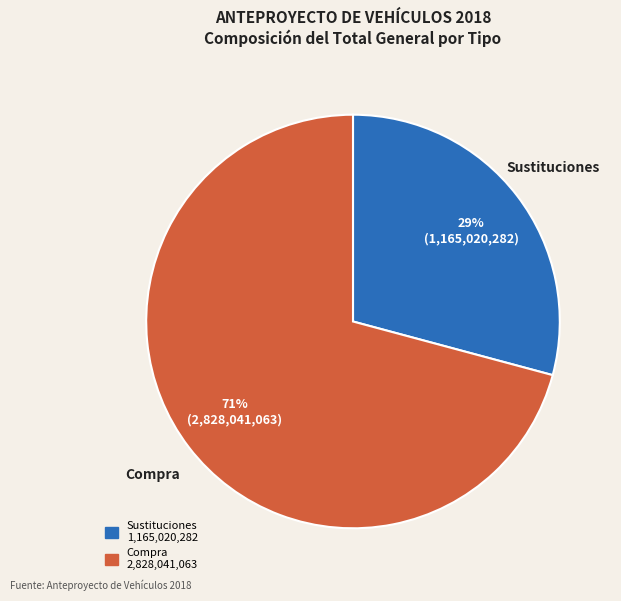

Is there any slice that represents more than half of the pie?

Yes